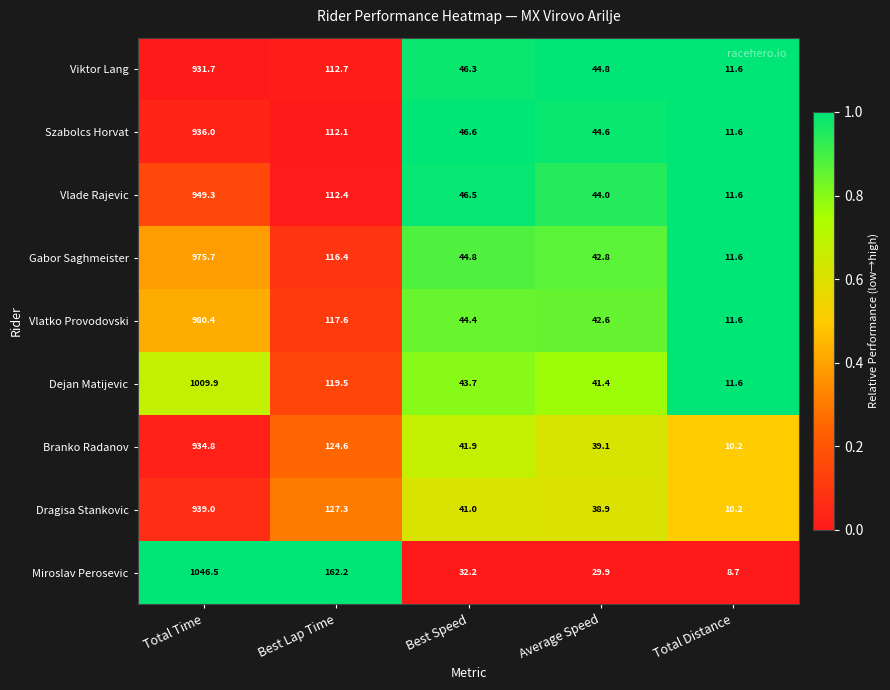

Where does the Vlatko Provodovski series first go above 44?

Total Time